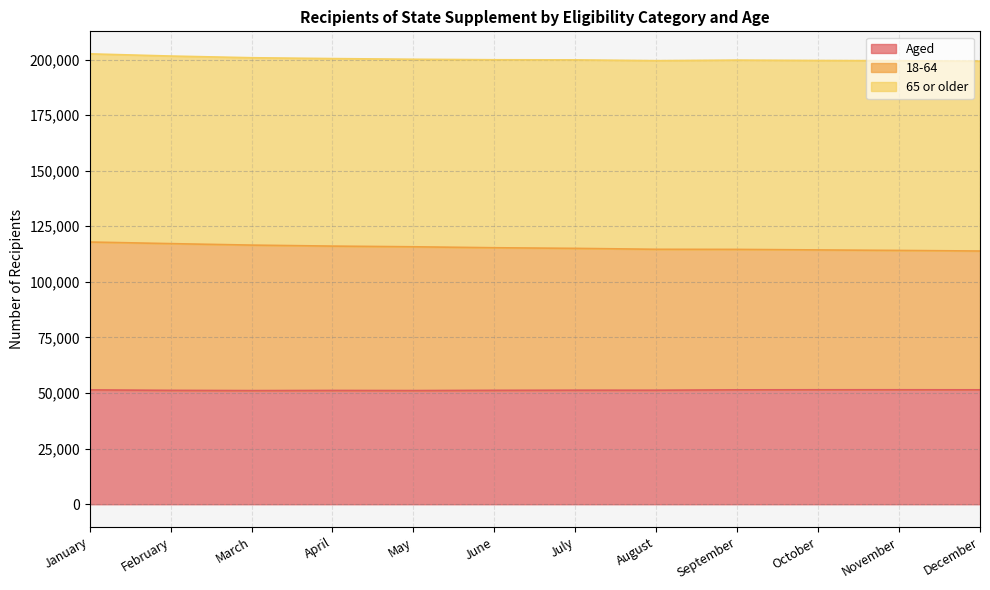

True or false: Aged and 18-64 cross at least once.

False